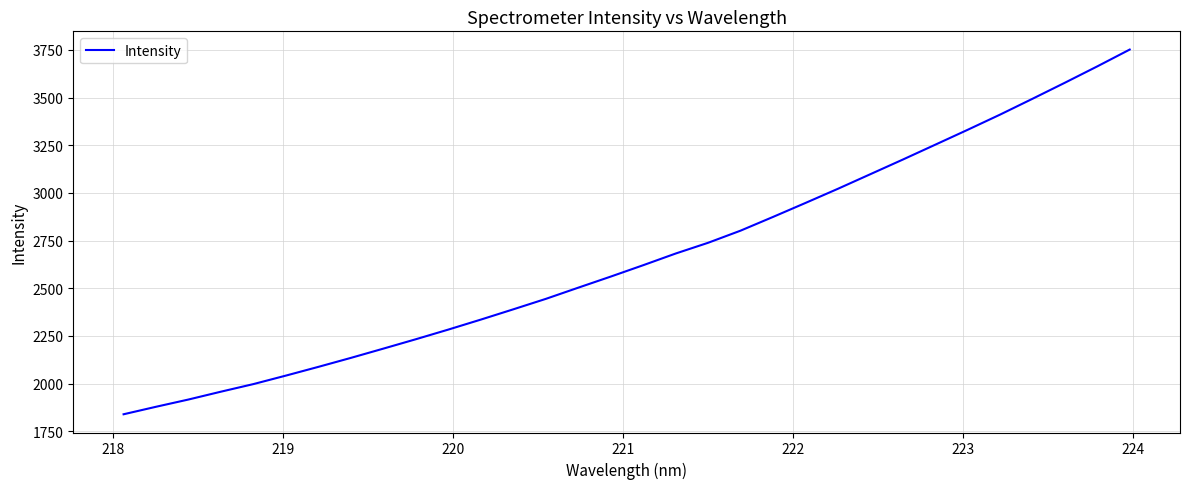

True or false: the data has more than 1 interior local peaks.

False